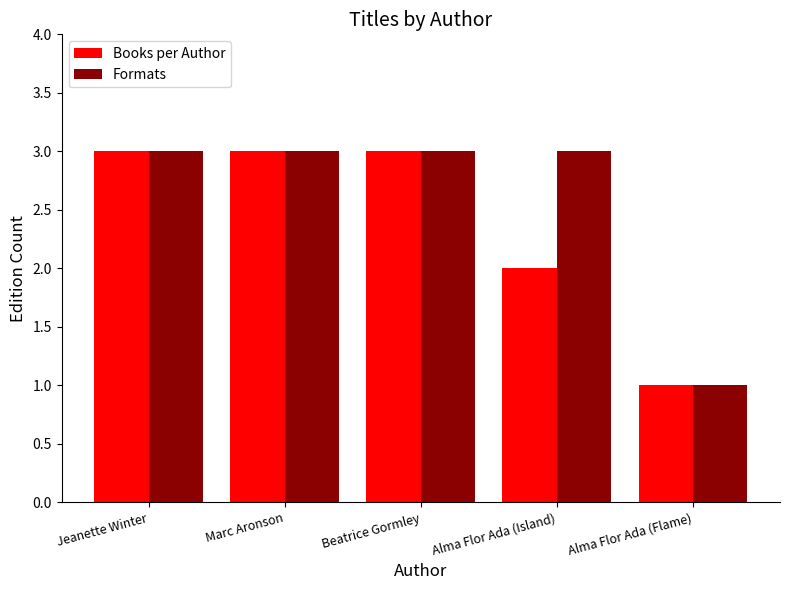

The value of Books per Author at Jeanette Winter is 1. True or false?

False